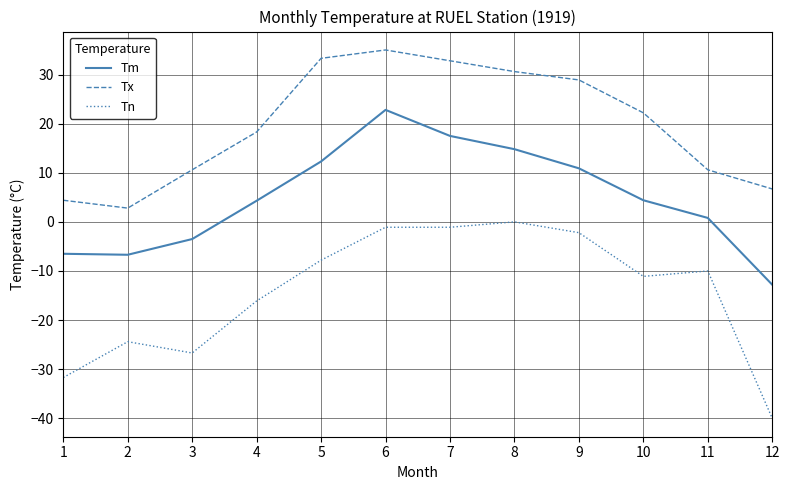

At which category does the chart reach its peak across all series?

6